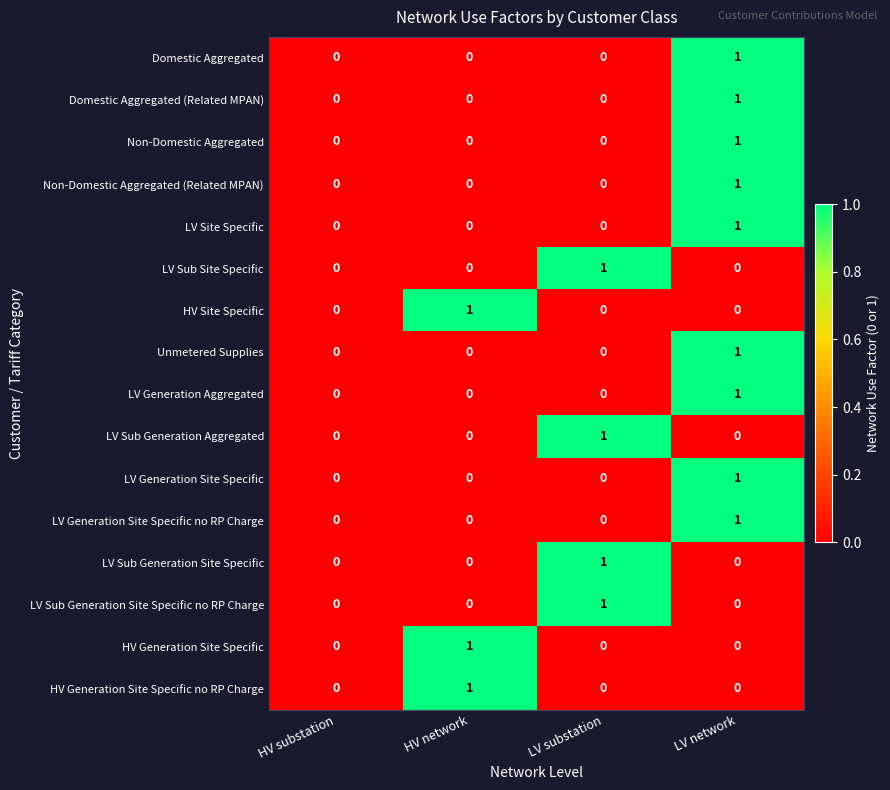

The Domestic Aggregated series shows 0 at HV network. True or false?

True